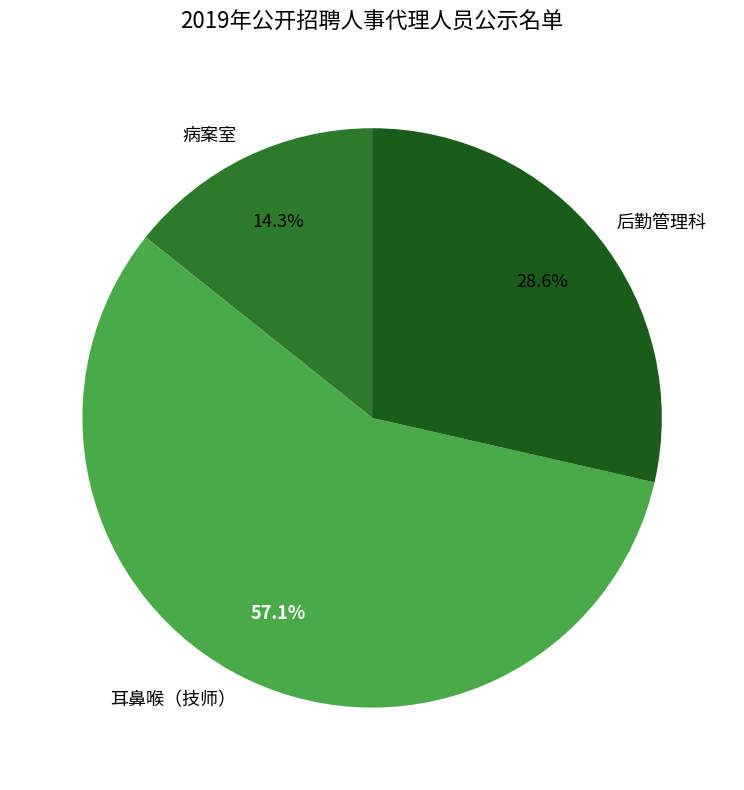

What percentage is the 后勤管理科 slice, to the nearest percent?

29%